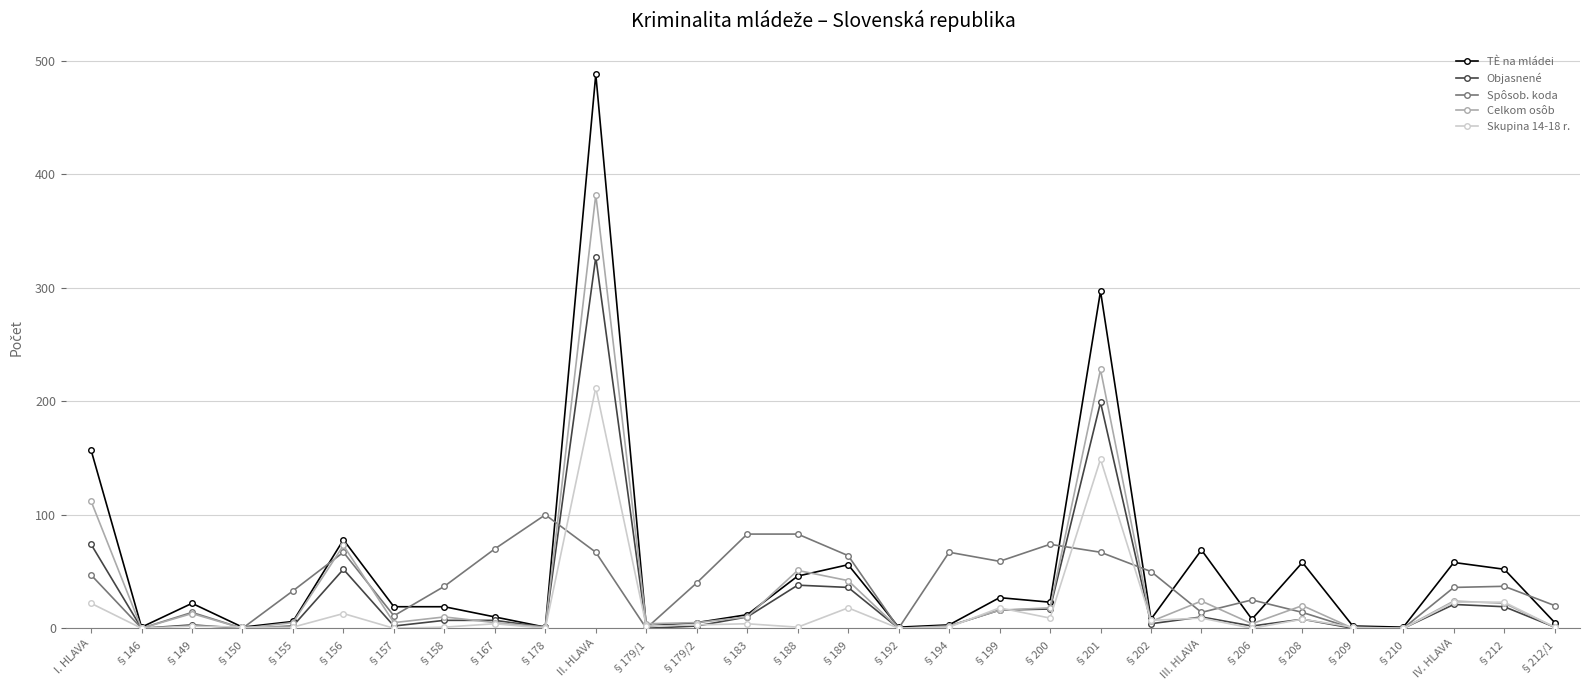

What is the label of the 17th point from the right?

§183